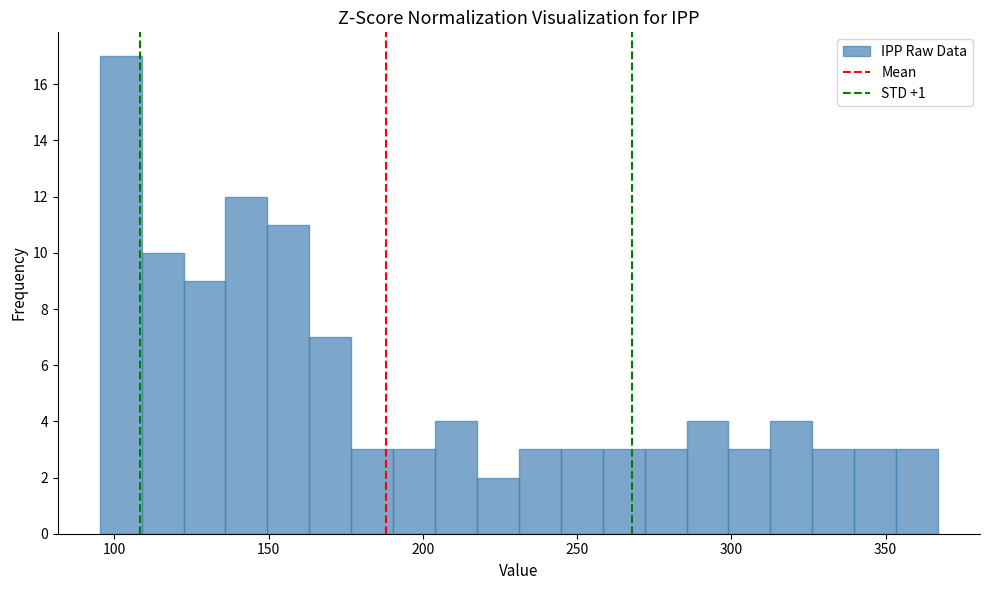

Around what value on the x-axis is the tallest bar? Give the approximate position of its centre, as read against the axis.

100